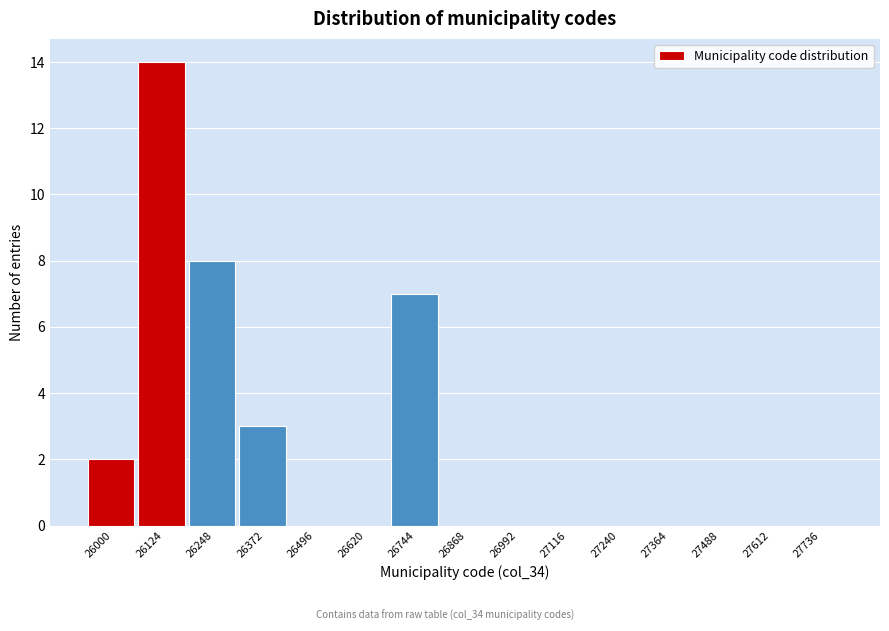

Reading left to right, transcribe all the data shown in this chart.

26000=2	26124=14	26248=8	26372=3	26496=0	26620=0	26744=7	26868=0	26992=0	27116=0	27240=0	27364=0	27488=0	27612=0	27736=0